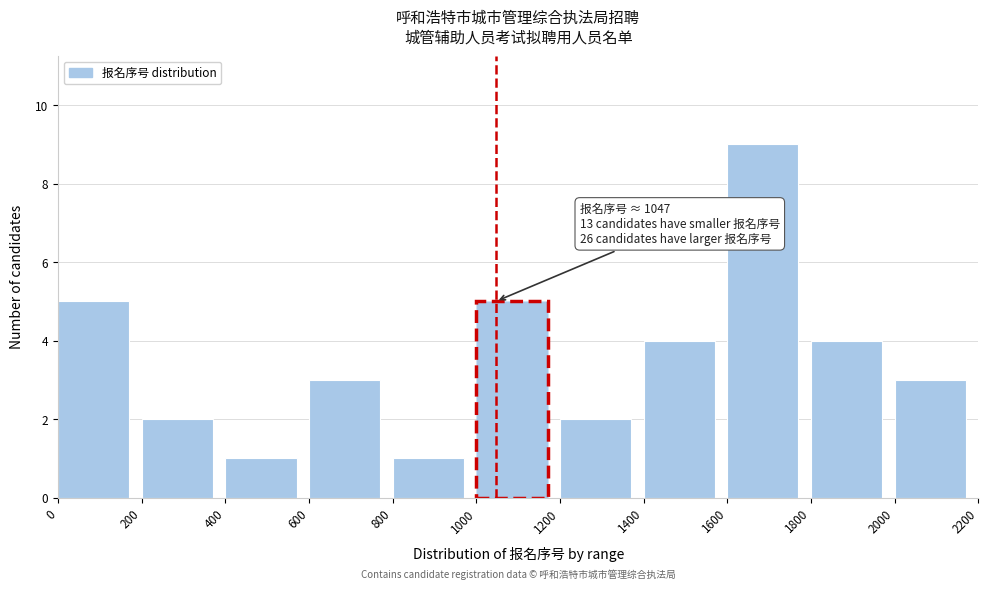

Over which range of the x-axis is the bar tallest?

1600 to 1800